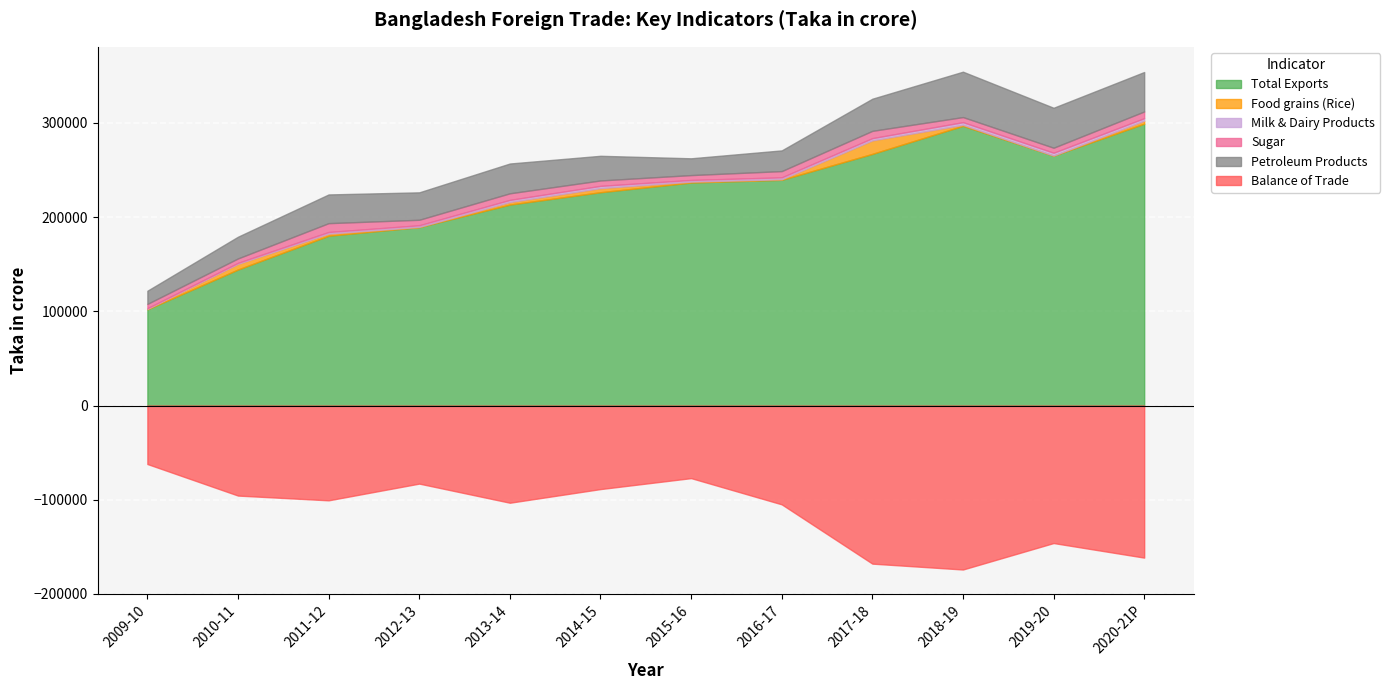

What is the difference between the second highest and second lowest values in the Petroleum Products series?

24612.2